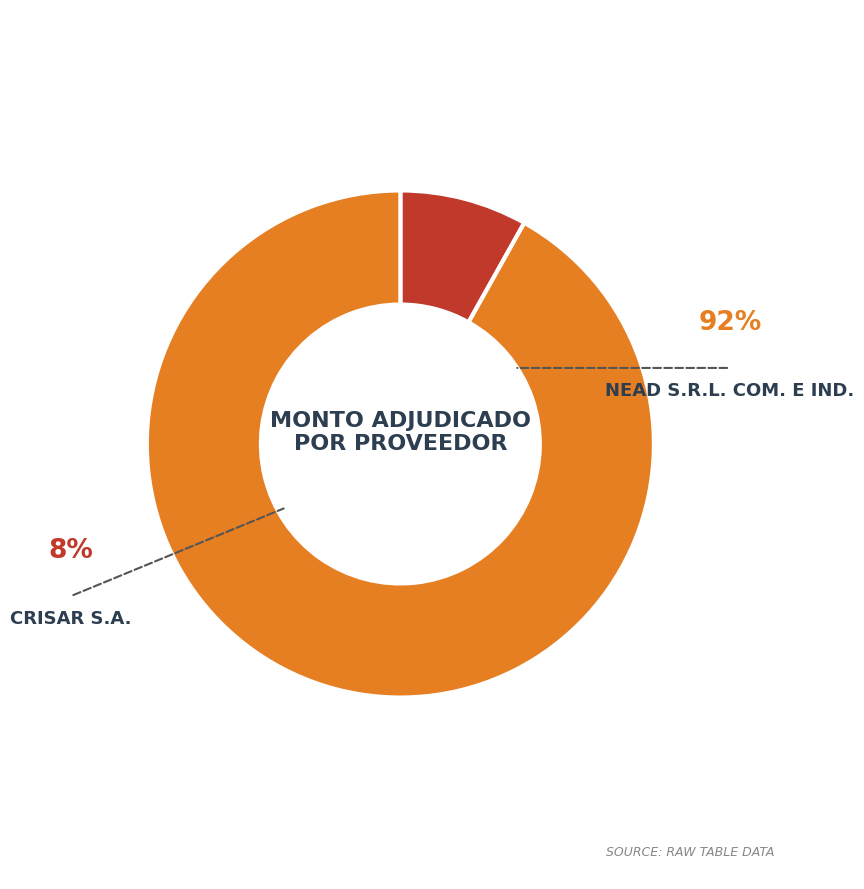

Between NEAD S.R.L. COM. E IND. and CRISAR S.A., which is larger?

NEAD S.R.L. COM. E IND.